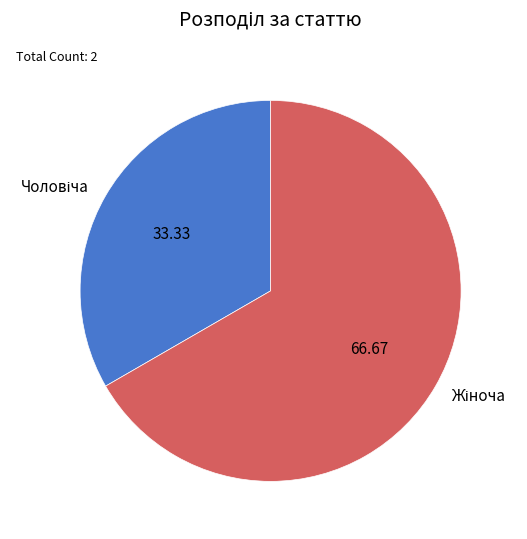

Does any single category account for the majority?

Yes